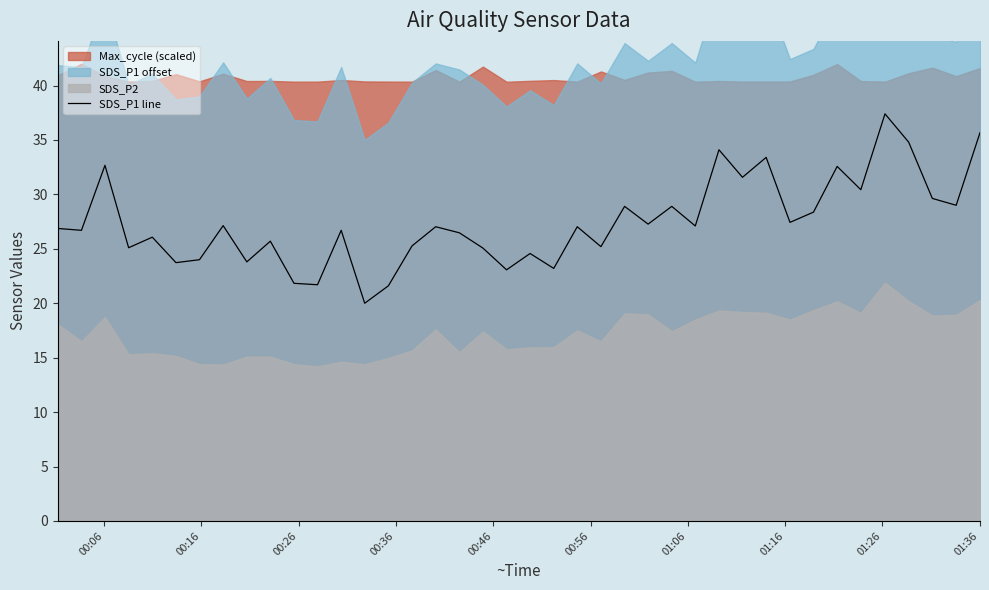

Does the chart have visible grid lines?

No